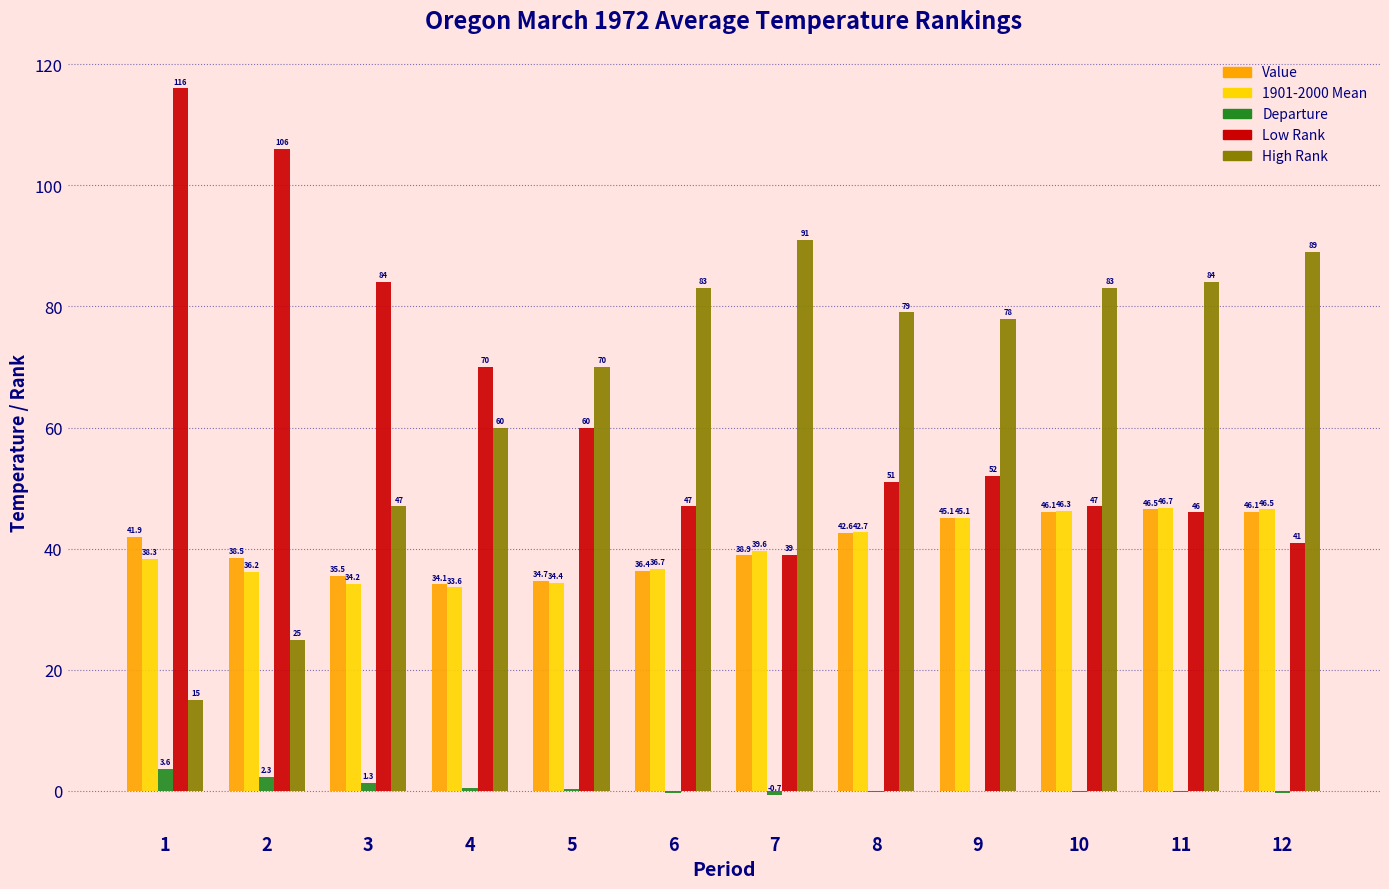

What is the approximate value of Departure at 7?

-0.7